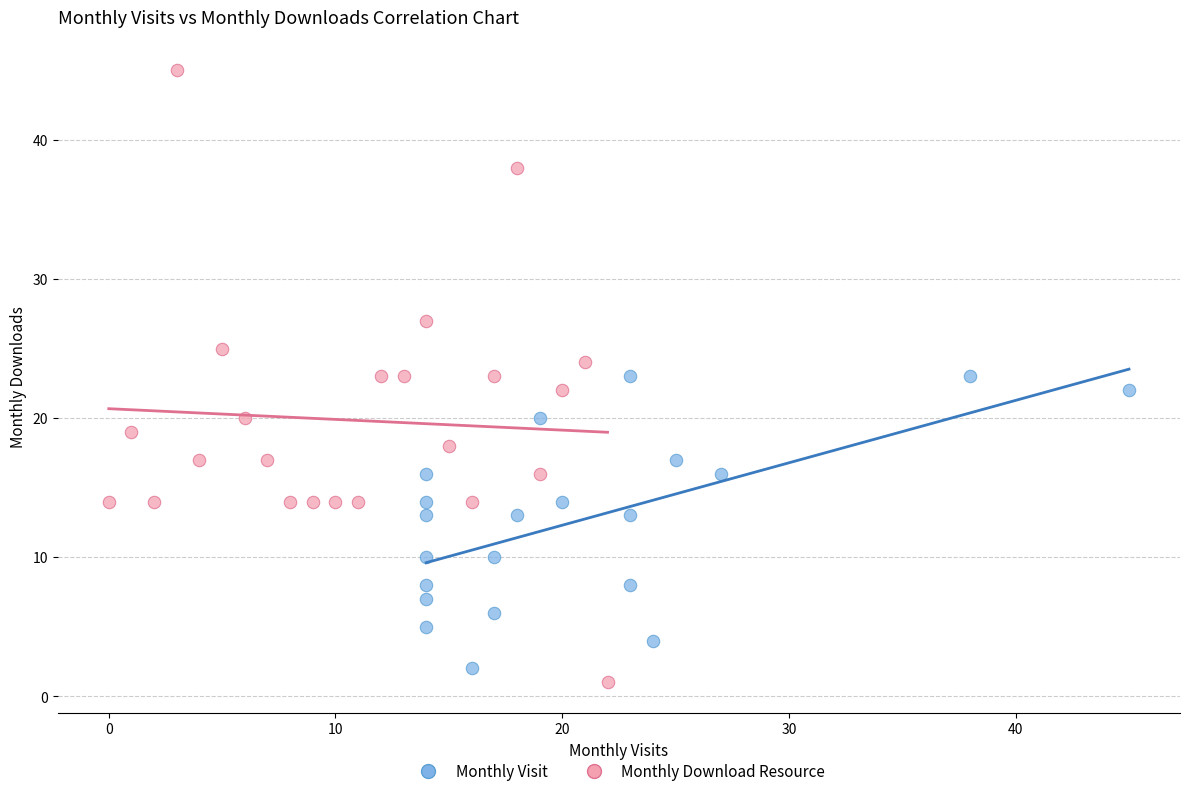

Which series has the largest Y range (max minus min)?

Monthly Download Resource